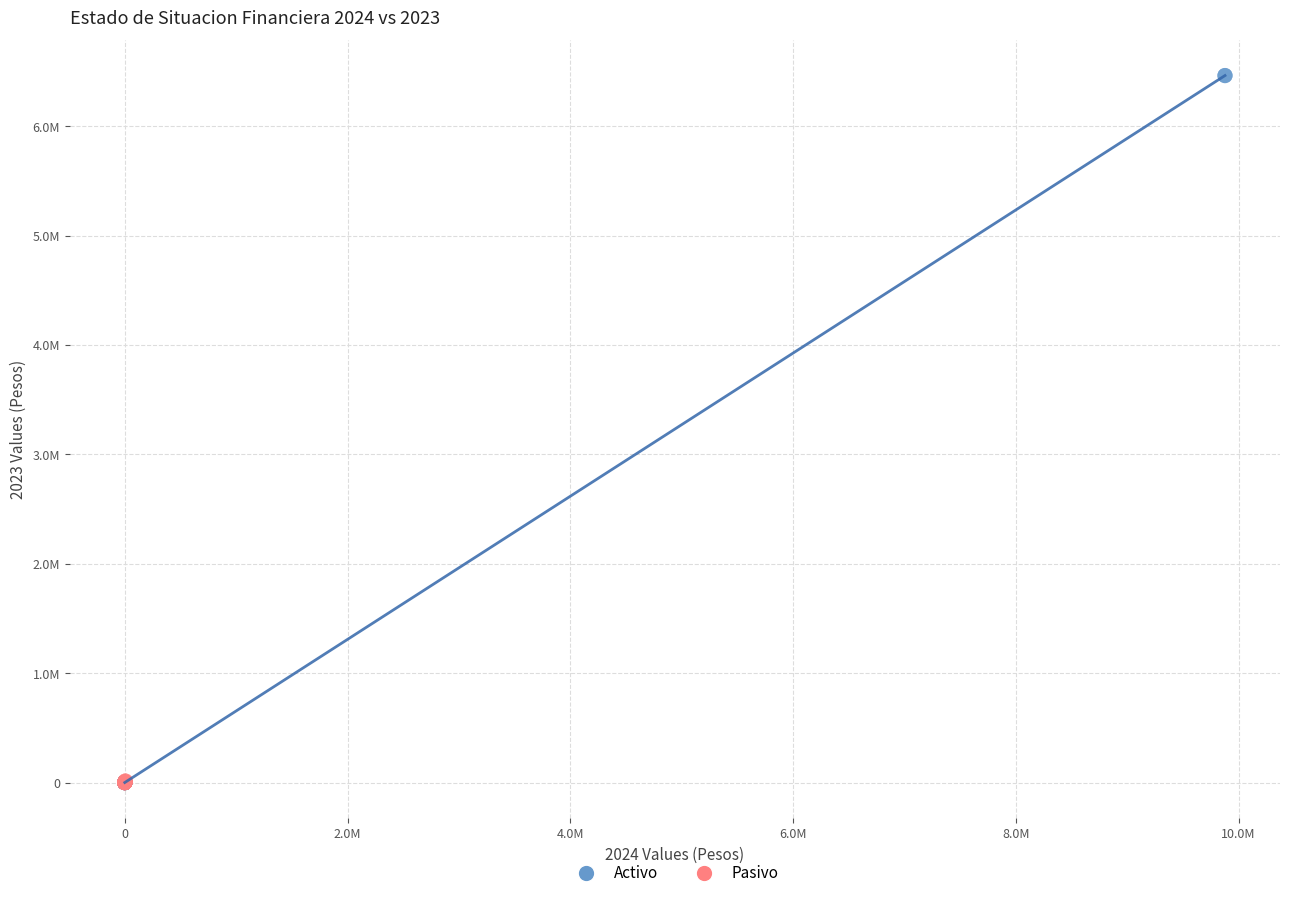

Which series has the widest spread of Y values?

Activo